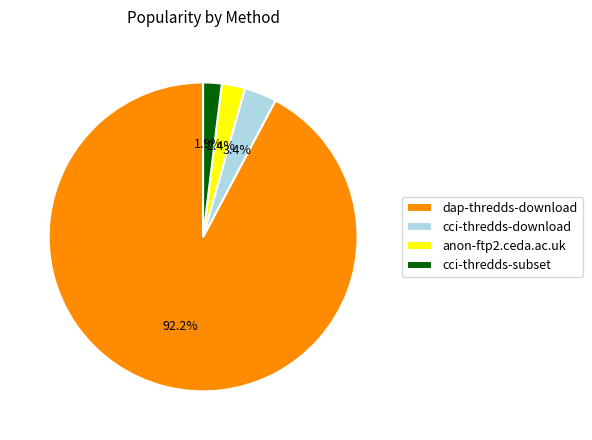

Which category has the biggest portion of the pie?

dap-thredds-download